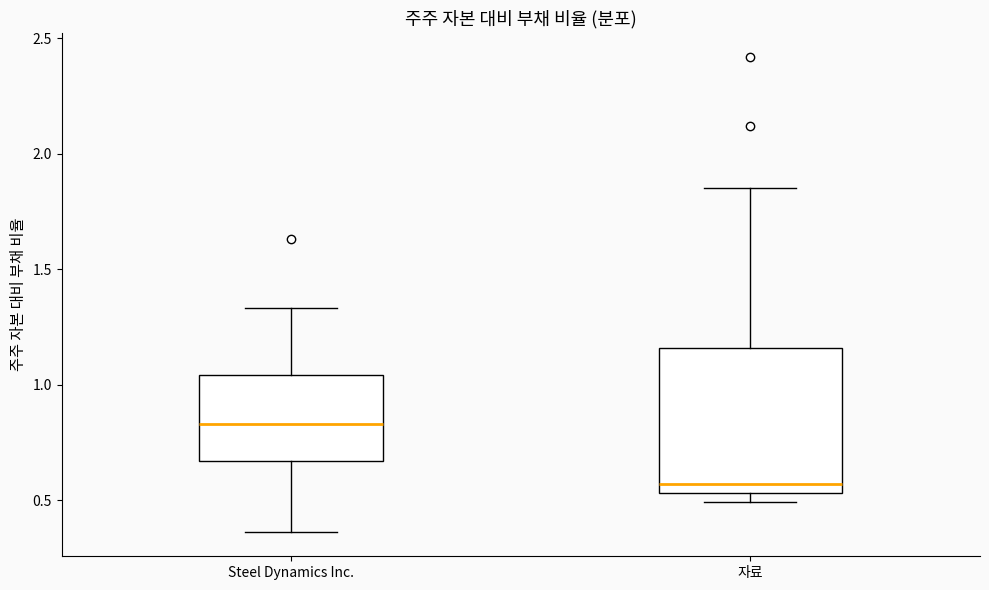

Which box is the tallest, from its lower edge to its upper edge?

자료